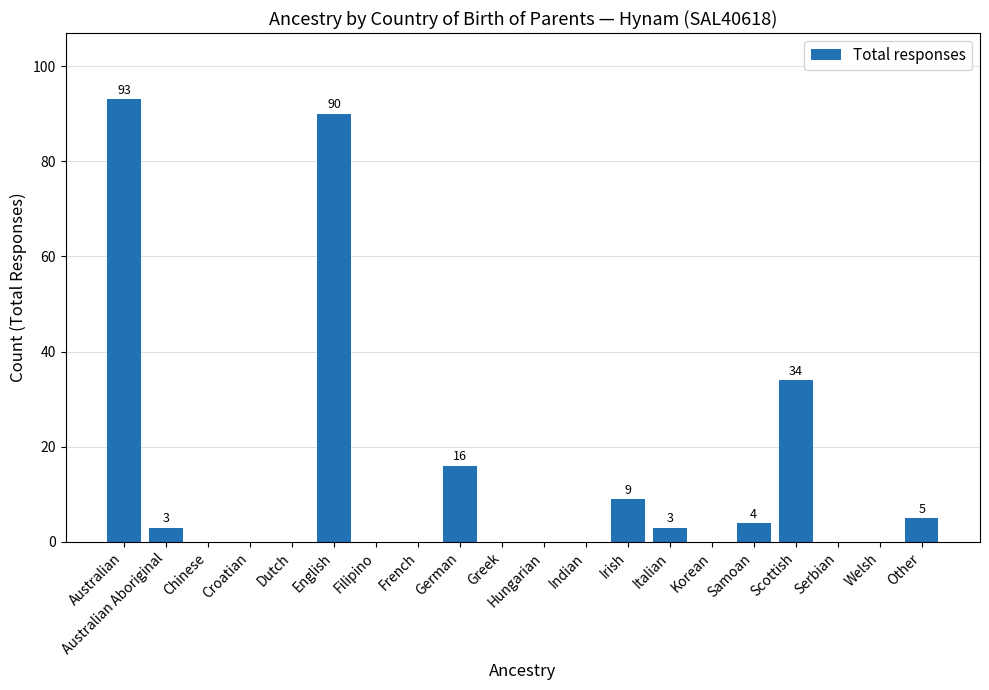

Where is the data nearest to the value 46?

Scottish